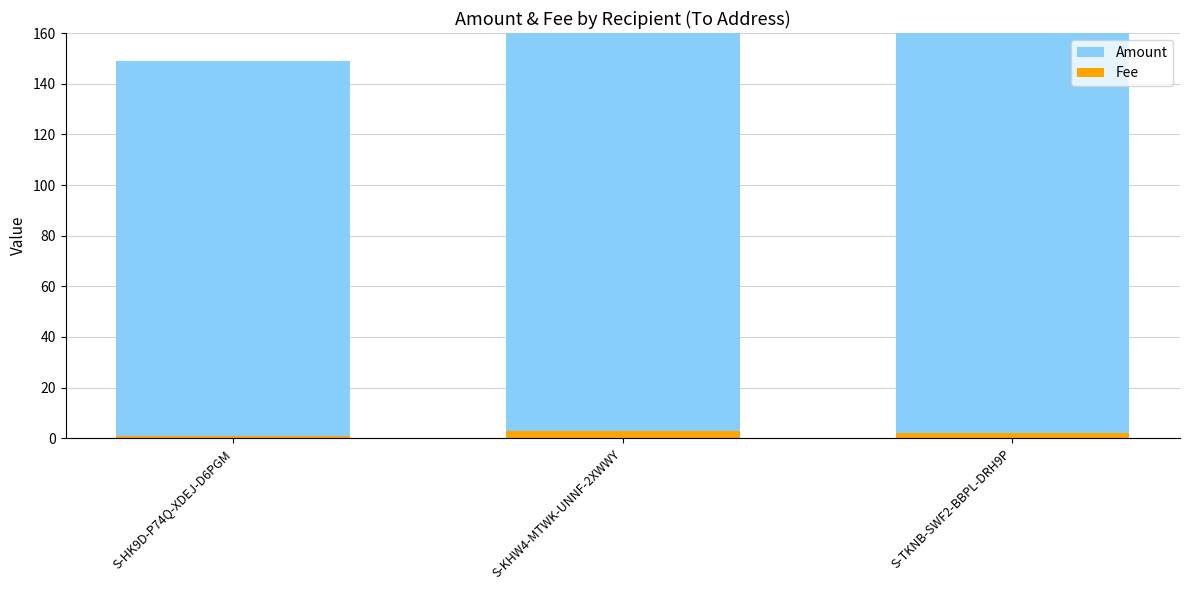

Reading right to left, what are all the values shown in this chart?

Amount: S-TKNB-SWF2-BBPL-DRH9P=298	S-KHW4-MTWK-UNNF-2XWWY=450	S-HK9D-P74Q-XDEJ-D6PGM=149
Fee: S-TKNB-SWF2-BBPL-DRH9P=2	S-KHW4-MTWK-UNNF-2XWWY=3	S-HK9D-P74Q-XDEJ-D6PGM=1